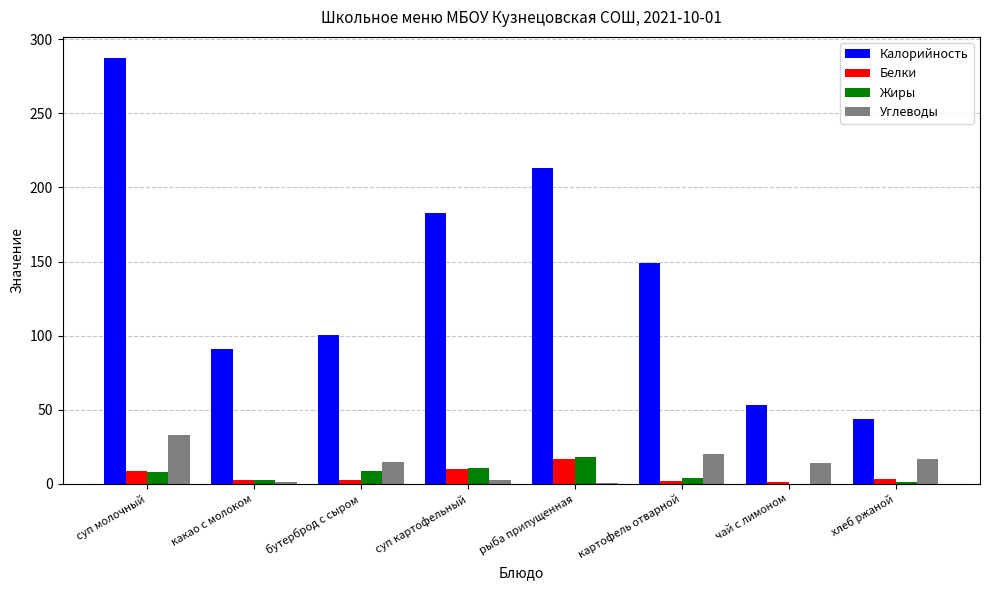

At which label does Жиры first exceed 7?

суп молочный